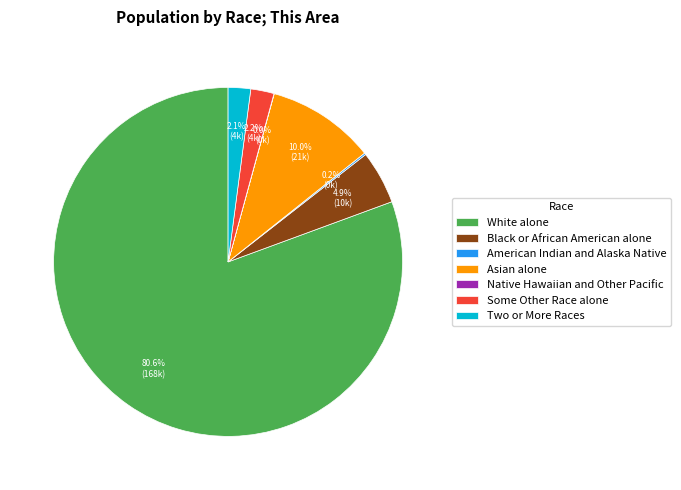

To the nearest percent, what percentage of the pie is White alone?

81%